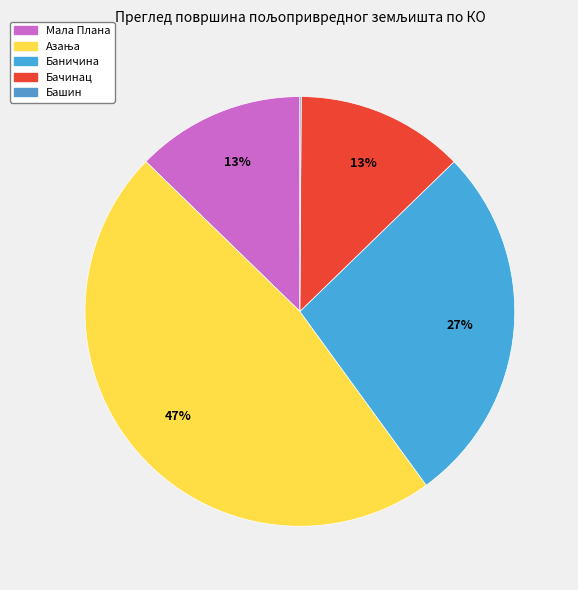

What portion of the pie excludes Башин?

99.9%